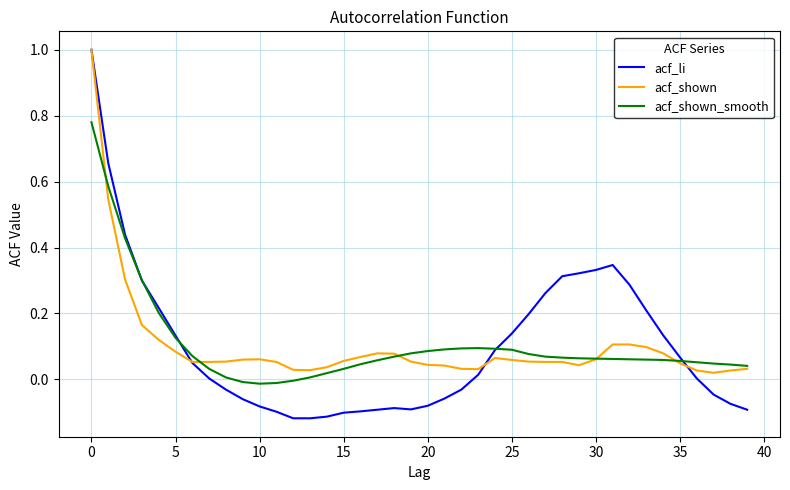

Which series has the largest range (max minus min)?

acf_li